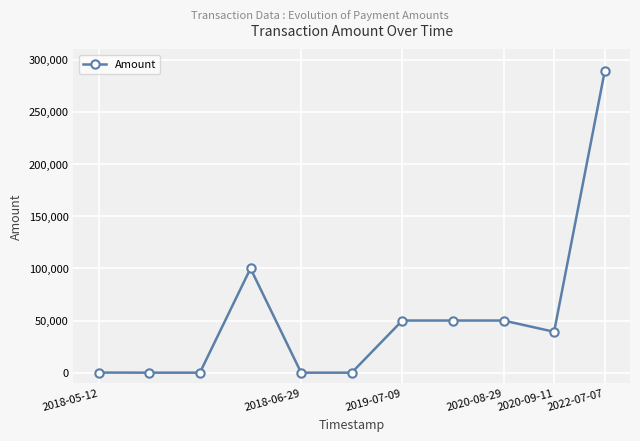

How many data points does each series have?

11